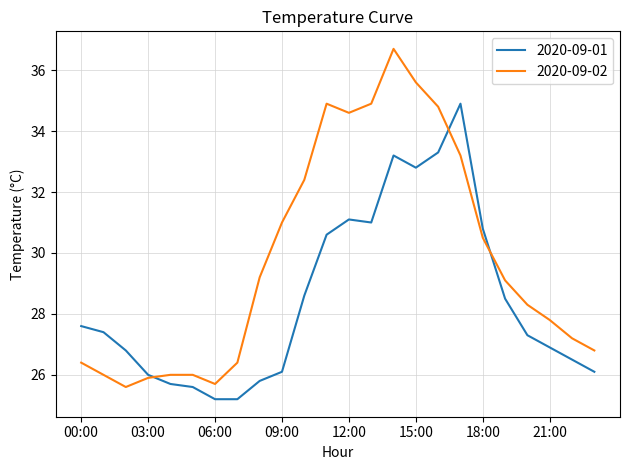

Rank the series by their maximum value, from lowest to highest.

2020-09-01, 2020-09-02